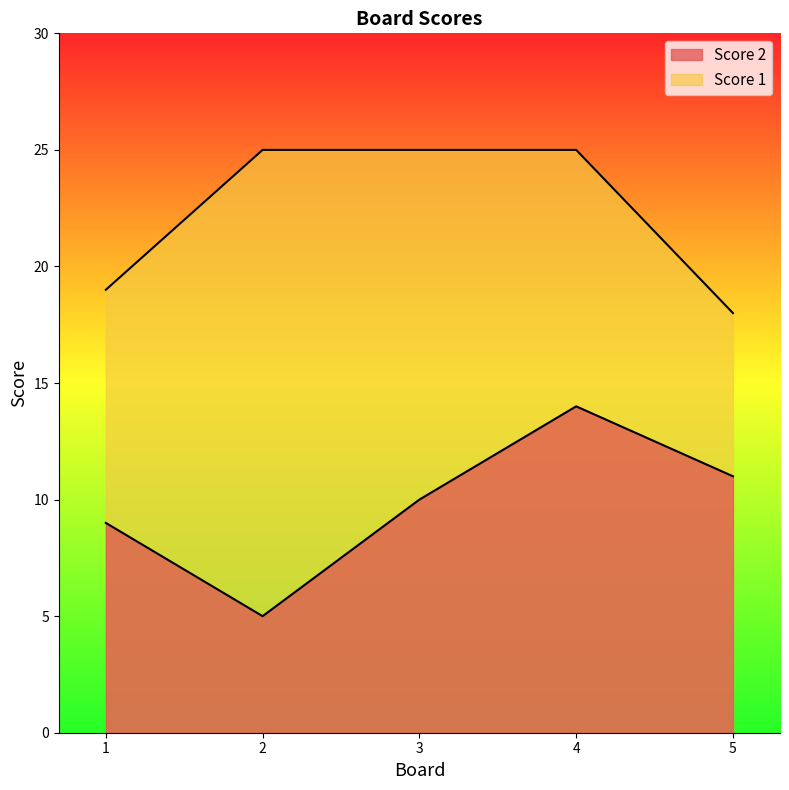

What is the value of the Score 1 point at the 4th from the left?

25